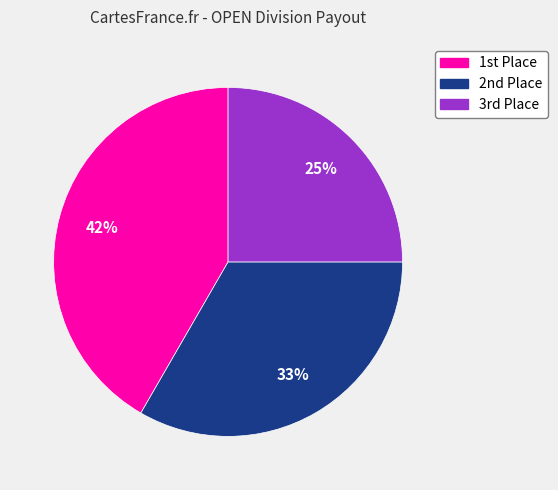

To the nearest percent, what is the difference between the largest and smallest slice percentages?

17%